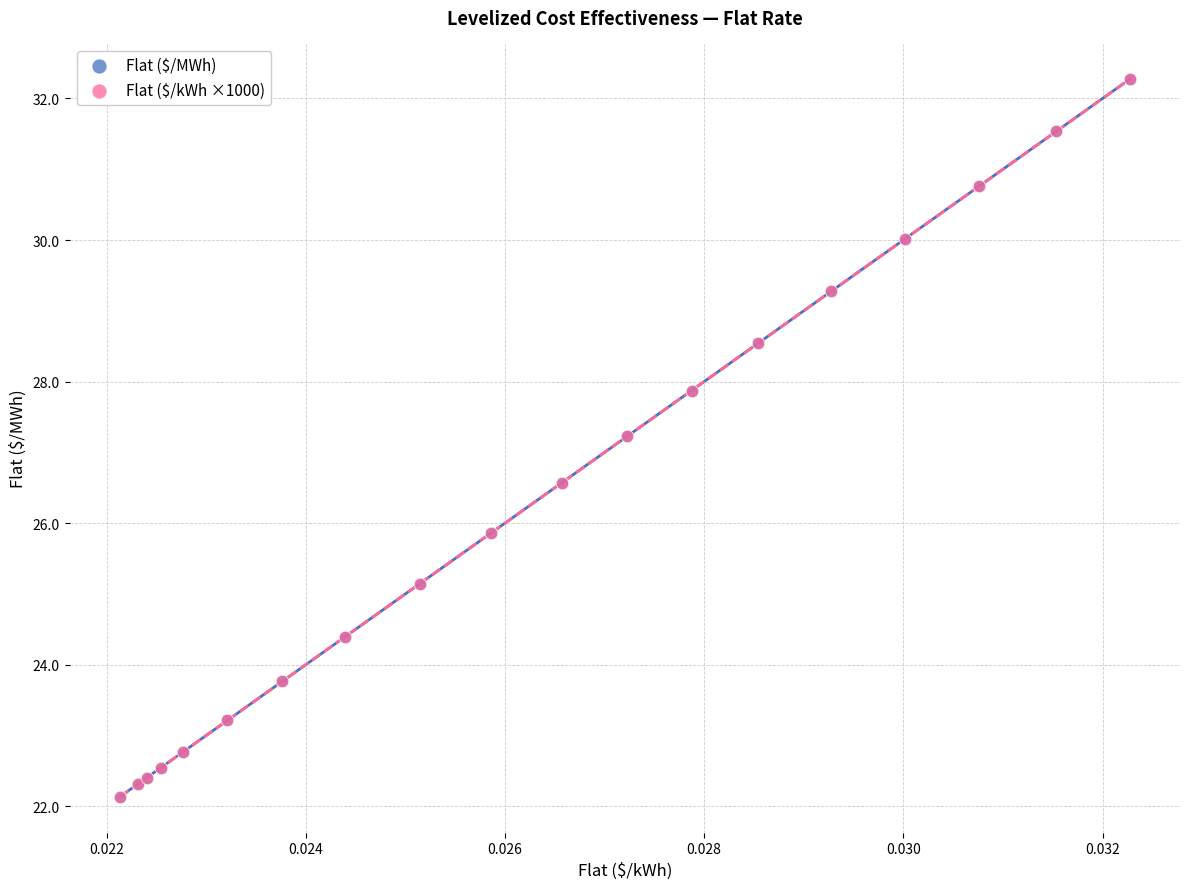

What are all the series names shown in the legend?

Flat ($/MWh), Flat ($/kWh ×1000)